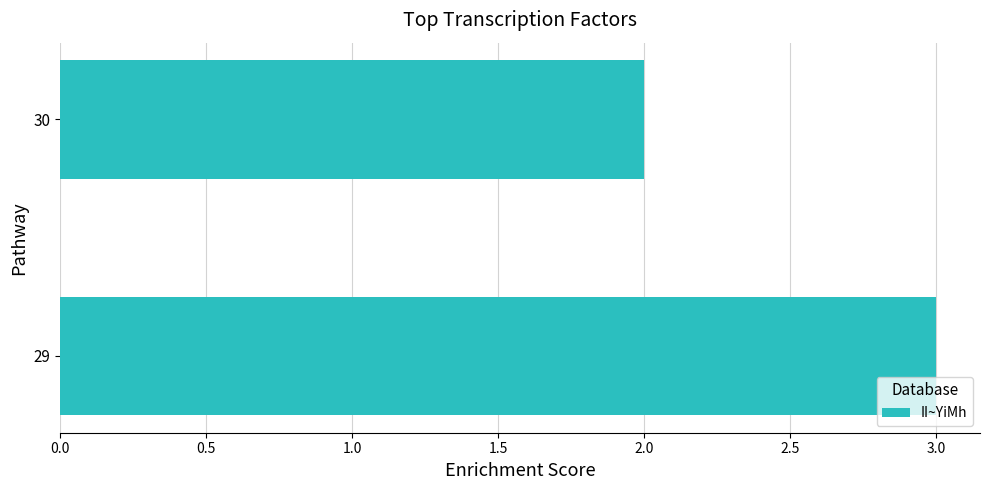

Which label corresponds to the smallest value in the chart?

30